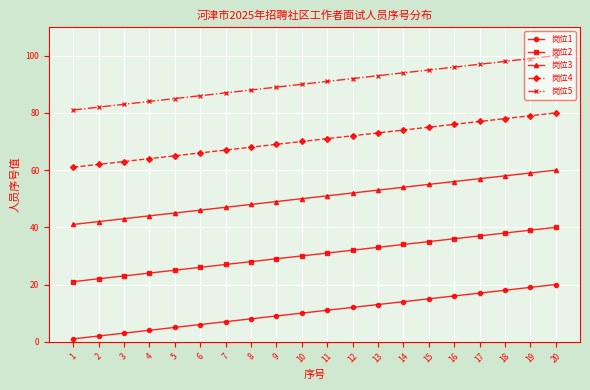

List the series in order of their peak value, highest first.

岗位5, 岗位4, 岗位3, 岗位2, 岗位1